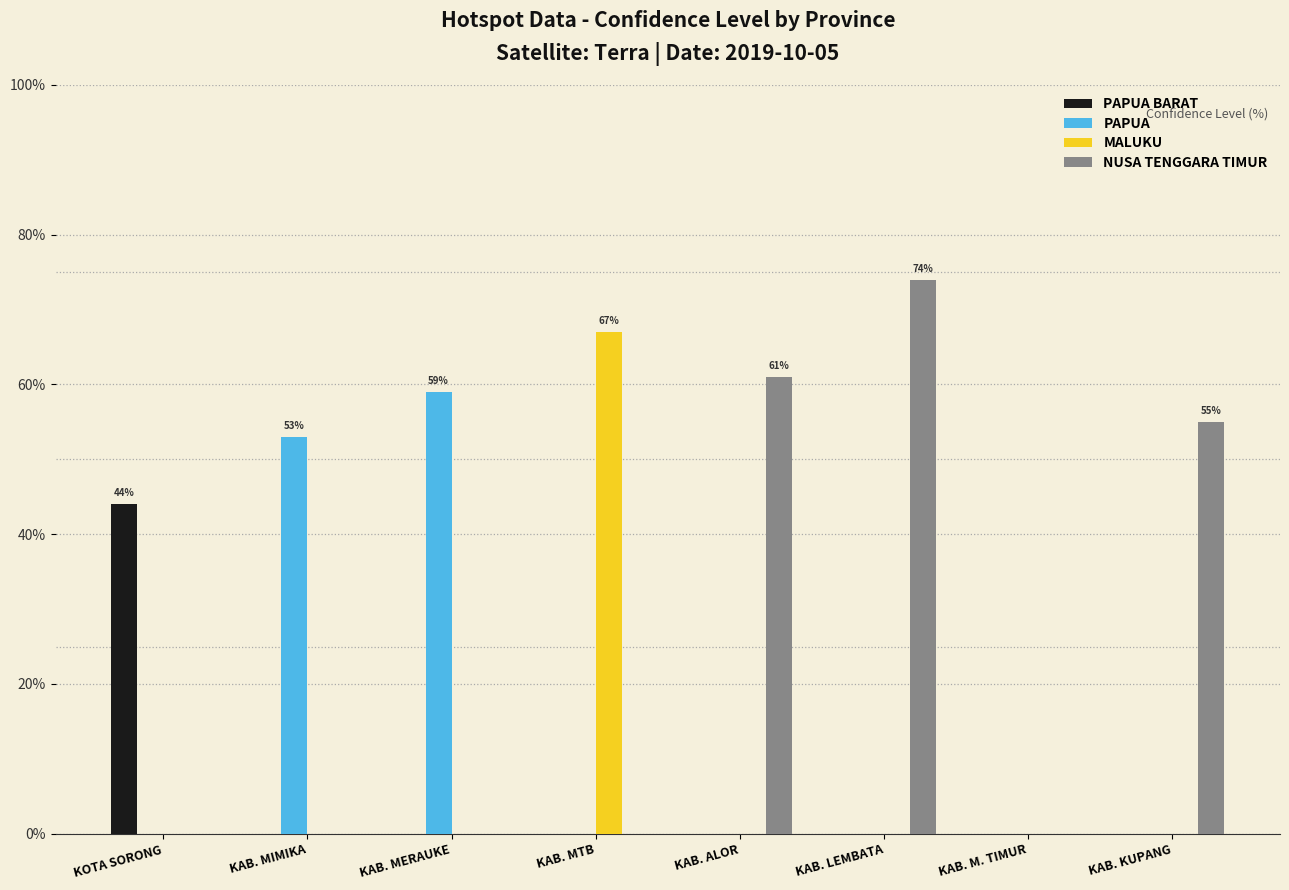

Is it true that NUSA TENGGARA TIMUR equals -47 at KAB. M. TIMUR?

False